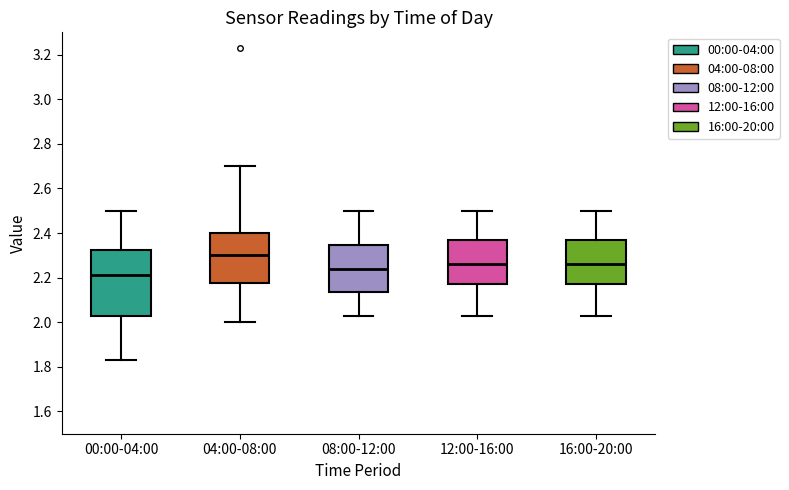

Reading left to right, transcribe this box plot: for each box, give where its median line is, the range the box spans, and where its two whiskers end, as read against the y-axis. The values are not printed on the chart, so give them approximately, as read against the axis.

00:00-04:00: median 2.22, box 2.04 to 2.32, whiskers 1.84 to 2.50
04:00-08:00: median 2.30, box 2.18 to 2.40, whiskers 2.00 to 2.70
08:00-12:00: median 2.24, box 2.14 to 2.34, whiskers 2.04 to 2.50
12:00-16:00: median 2.26, box 2.18 to 2.38, whiskers 2.04 to 2.50
16:00-20:00: median 2.26, box 2.18 to 2.38, whiskers 2.04 to 2.50